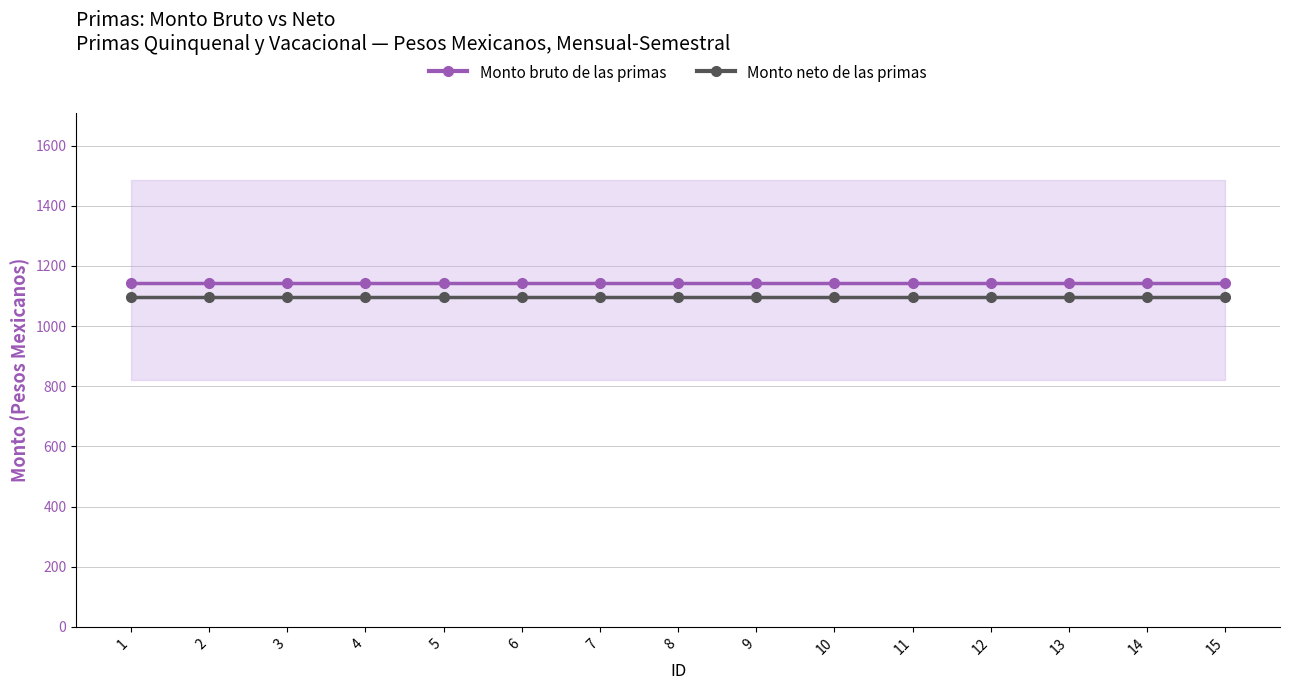

Reading left to right, transcribe all the data shown in this chart.

Monto bruto de las primas: 1143.3	1143.3	1143.3	1143.3	1143.3	1143.3	1143.3	1143.3	1143.3	1143.3	1143.3	1143.3	1143.3	1143.3	1143.3
Monto neto de las primas: 1096.0	1096.0	1096.0	1096.0	1096.0	1096.0	1096.0	1096.0	1096.0	1096.0	1096.0	1096.0	1096.0	1096.0	1096.0